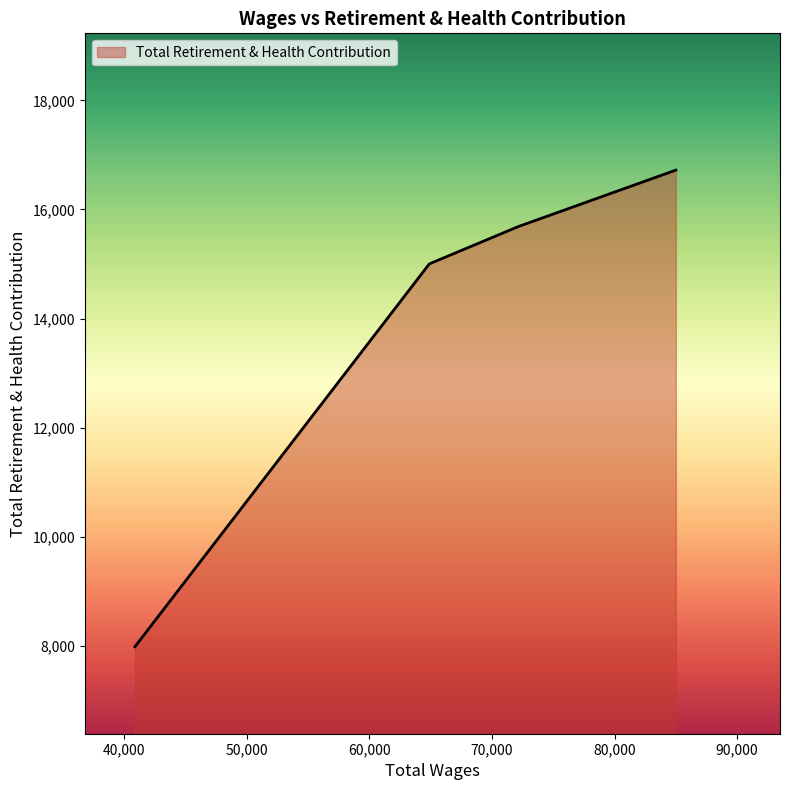

What is the greatest value displayed?

16722